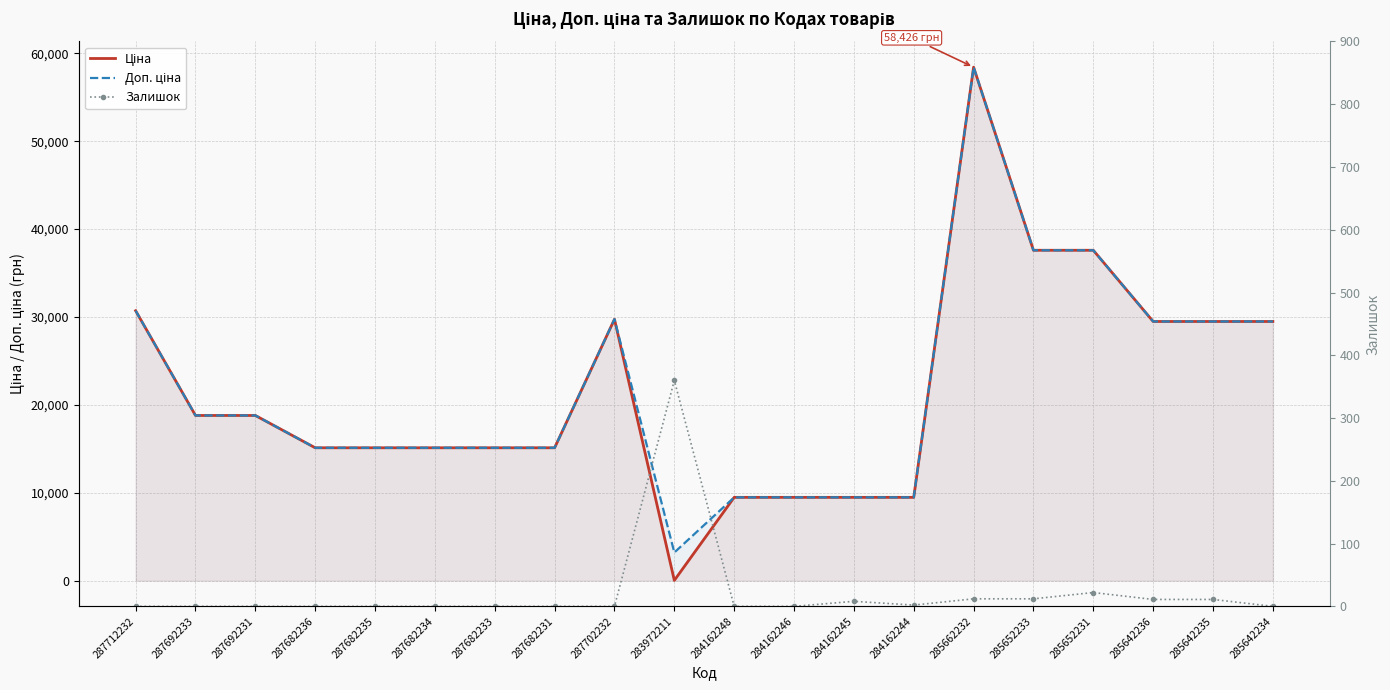

List the labels in order of Доп. ціна value, smallest first.

283972211, 284162248, 284162246, 284162245, 284162244, 287682236, 287682235, 287682234, 287682233, 287682231, 287692233, 287692231, 285642236, 285642235, 285642234, 287702232, 287712232, 285652233, 285652231, 285662232